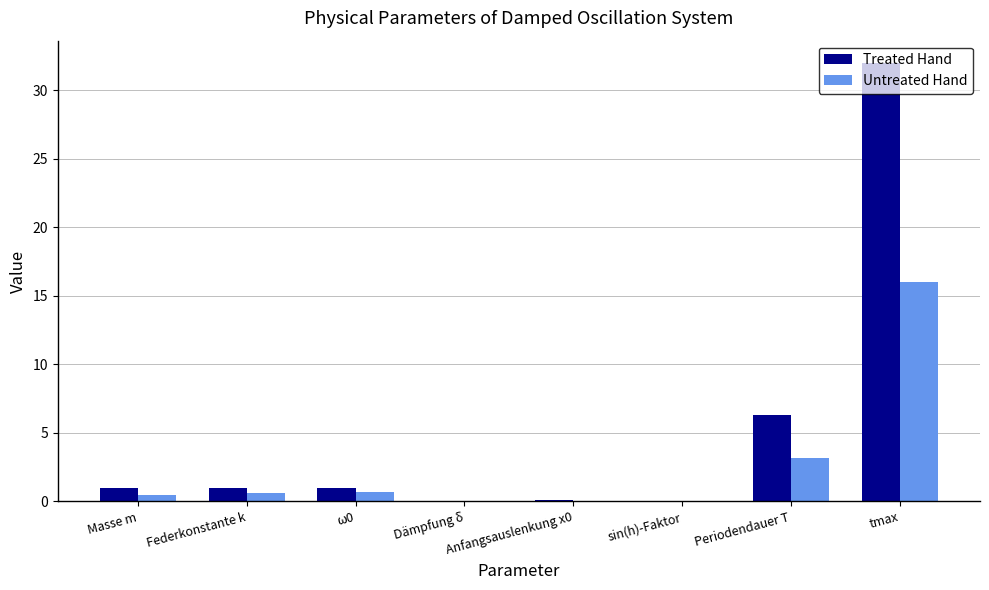

What is the approximate value of Treated Hand at Periodendauer T?

6.3